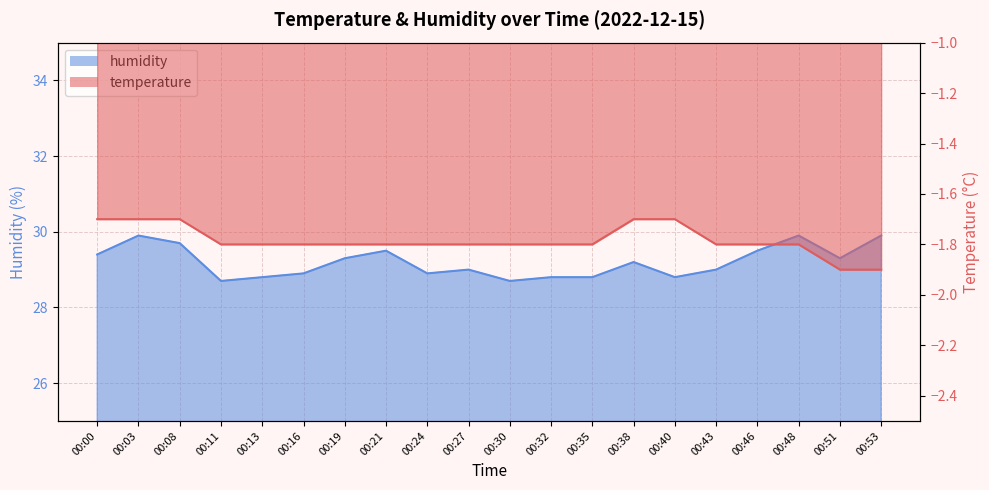

At which label is temperature closest to -1?

00:00